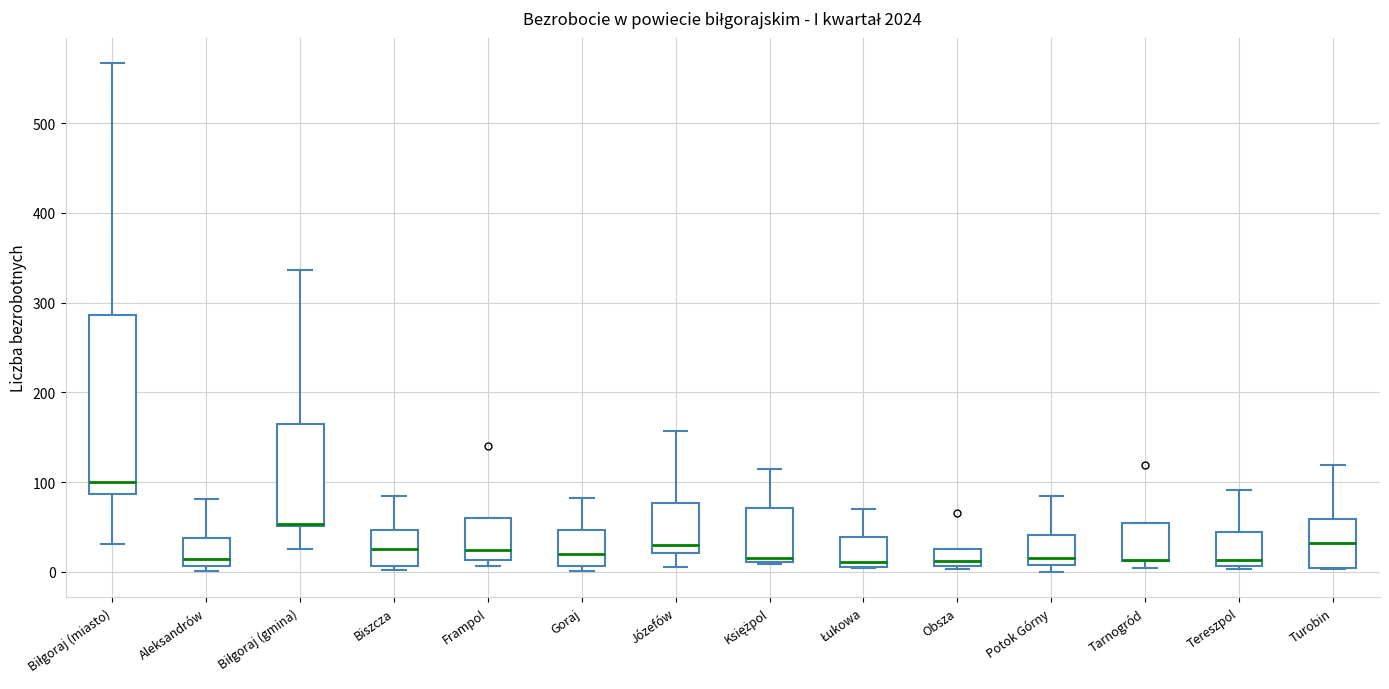

Reading left to right, transcribe this box plot: for each box, give where its median line is, the range the box spans, and where its two whiskers end, as read against the y-axis. The values are not printed on the chart, so give them approximately, as read against the axis.

Biłgoraj (miasto): median 100, box 90 to 290, whiskers 30 to 570
Aleksandrów: median 10 (just above the box's lower edge), box 10 to 40, whiskers 0 to 80
Biłgoraj (gmina): median 50 (drawn on the box's lower edge), box 50 to 170, whiskers 30 to 340
Biszcza: median 30, box 10 to 50, whiskers 0 to 80
Frampol: median 20, box 10 to 60, whiskers 10 (just below the box's lower edge) to 60
Goraj: median 20, box 10 to 50, whiskers 0 to 80
Józefów: median 30, box 20 to 80, whiskers 10 to 160
Księżpol: median 20, box 10 to 70, whiskers 10 to 120
Łukowa: median 10 (just above the box's lower edge), box 10 to 40, whiskers 0 to 70
Obsza: median 10 (just above the box's lower edge), box 10 to 30, whiskers 0 to 30
Potok Górny: median 20, box 10 to 40, whiskers 0 to 80
Tarnogród: median 10 (drawn on the box's lower edge), box 10 to 50, whiskers 0 to 50
Tereszpol: median 10 (just above the box's lower edge), box 10 to 40, whiskers 0 to 90
Turobin: median 30, box 0 to 60, whiskers 0 to 120